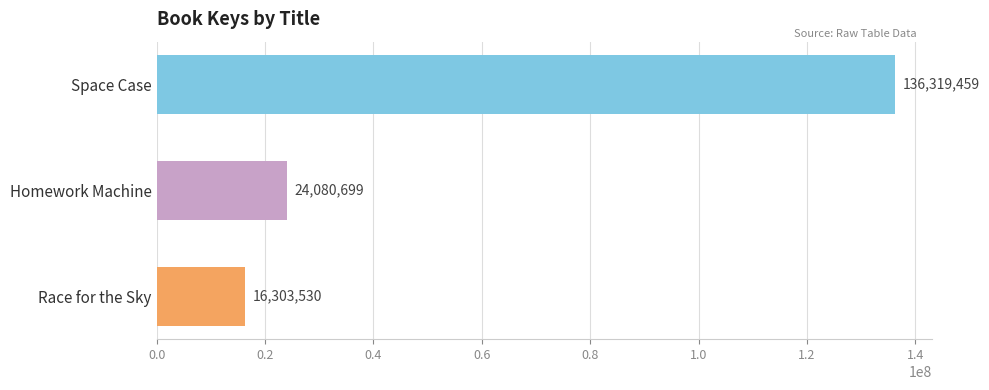

How many bars are there in total?

3